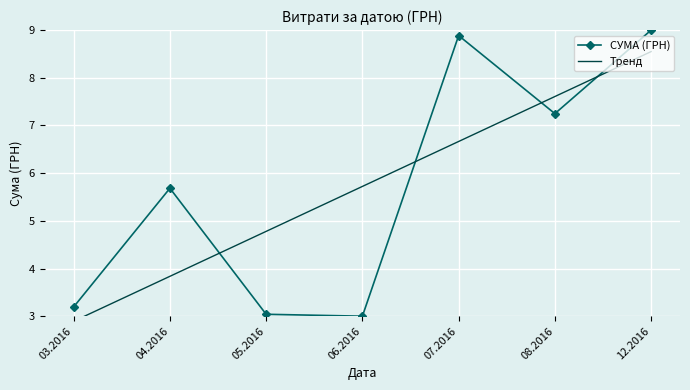

What are all the series names shown in the legend?

СУМА (ГРН), Тренд